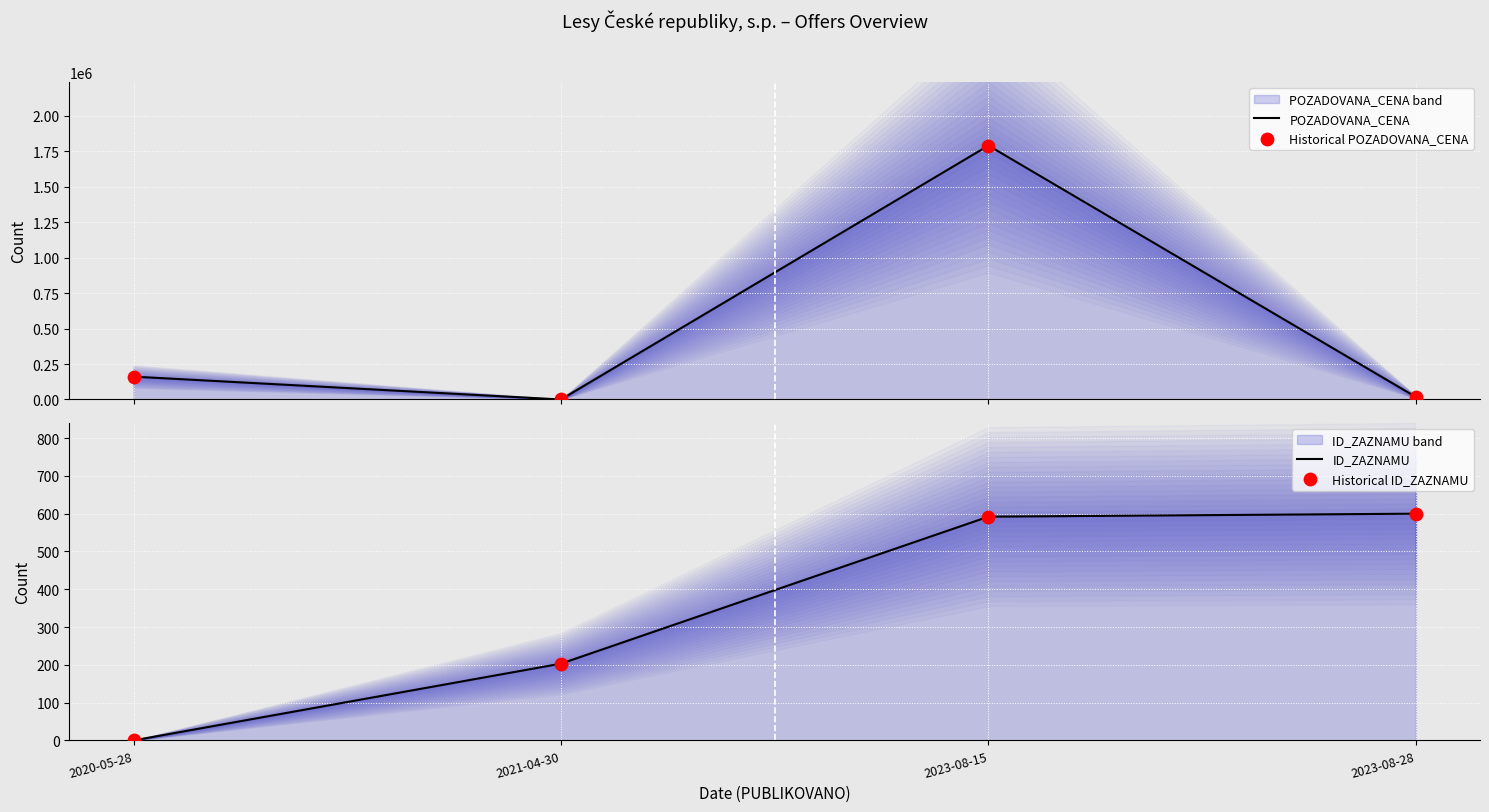

What is the total value across all series at 2023-08-28?

36080.0